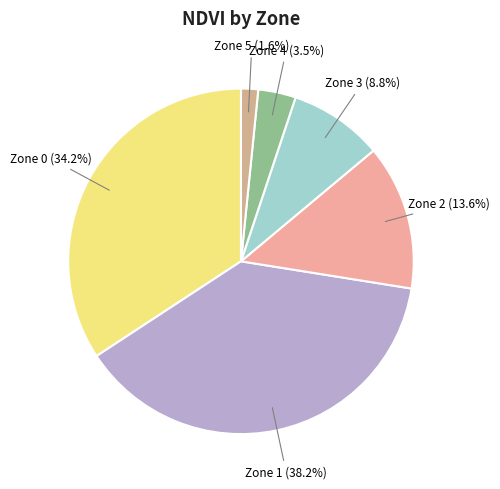

Approximately how many times larger is the value at Zone 2 compared to Zone 1?

0.4